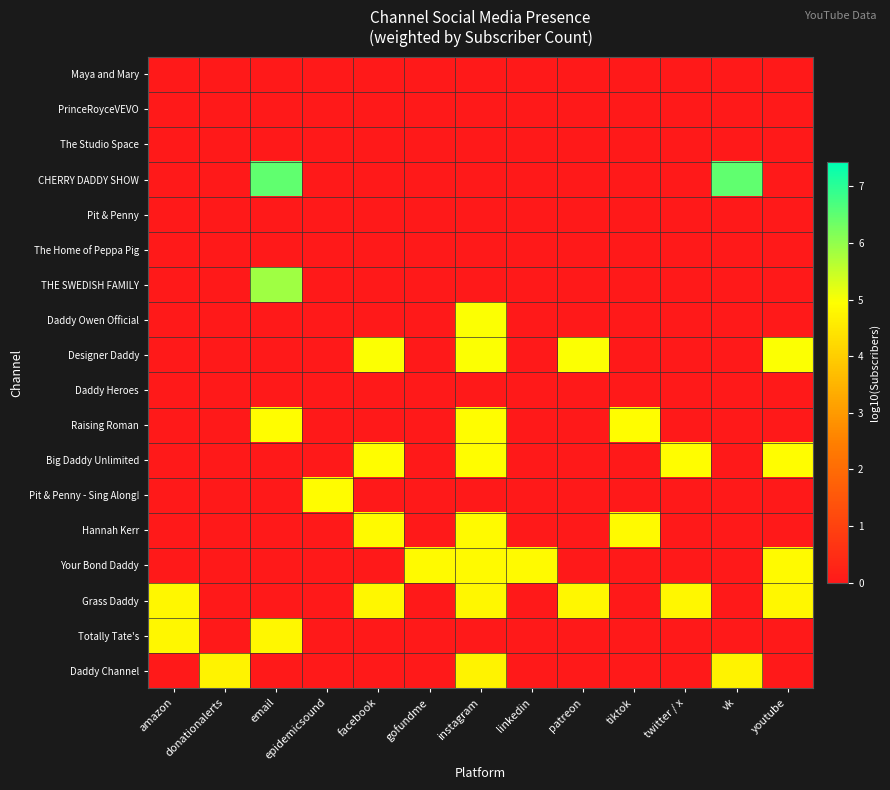

At how many categories does at least one series exceed 3?

13